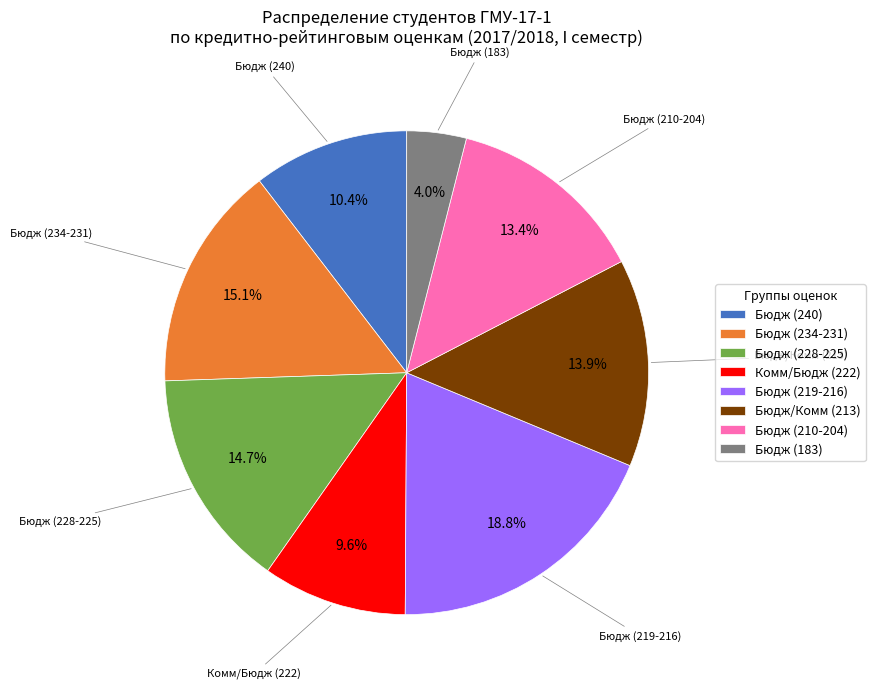

How many slices are in this pie chart?

8